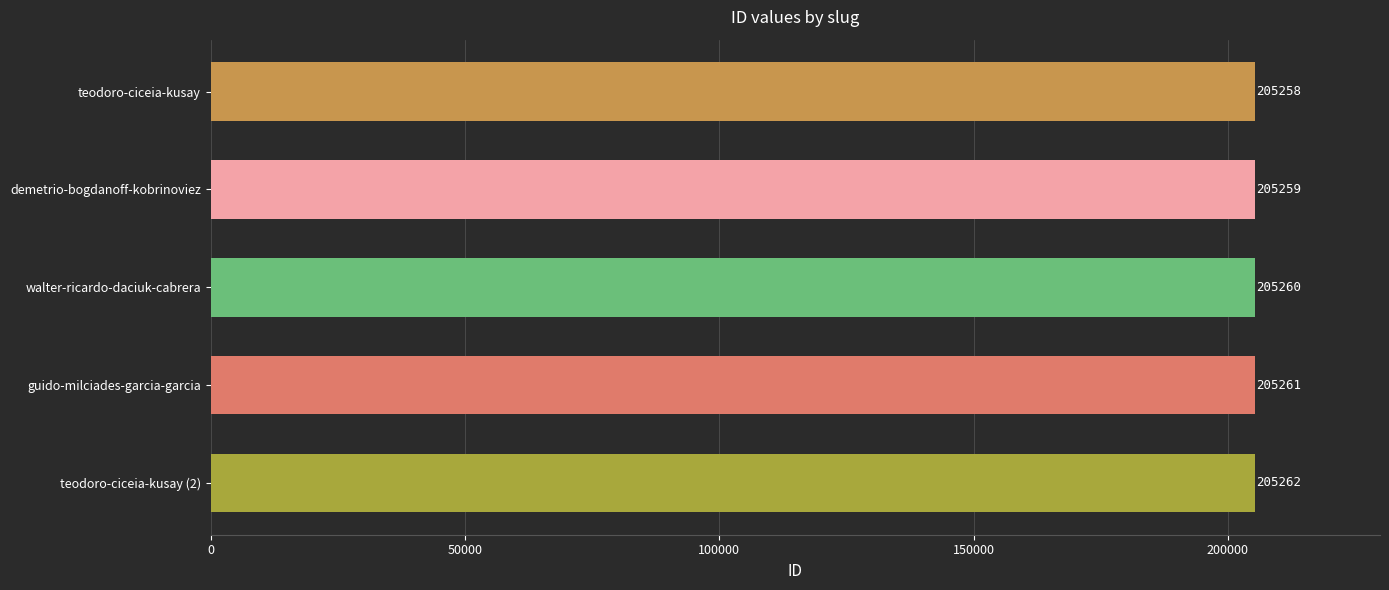

The chart shows a value of 313225 at guido-milciades-garcia-garcia. True or false?

False